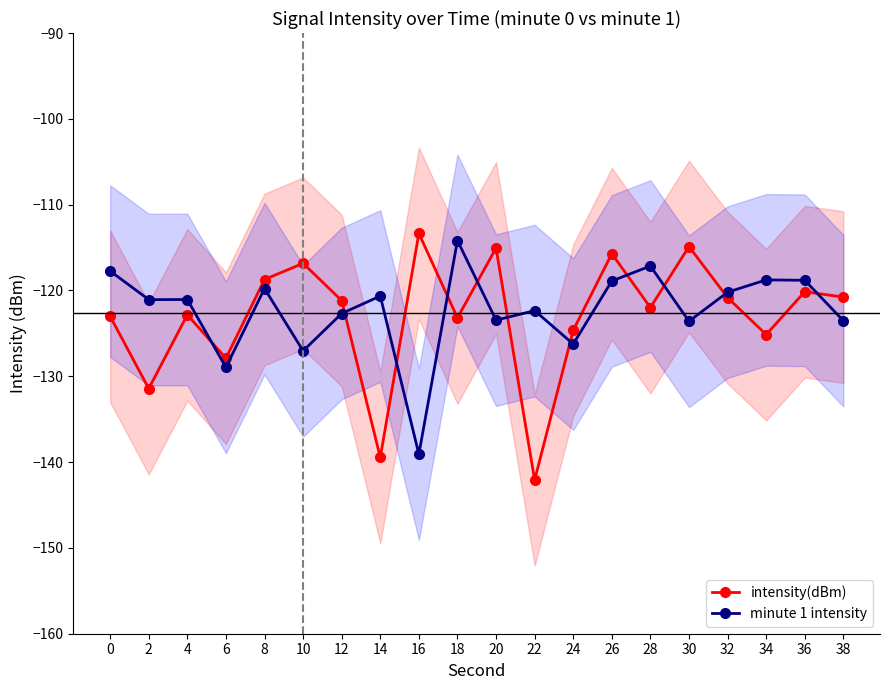

What is the average value of the intensity(dBm) series?

-123.0